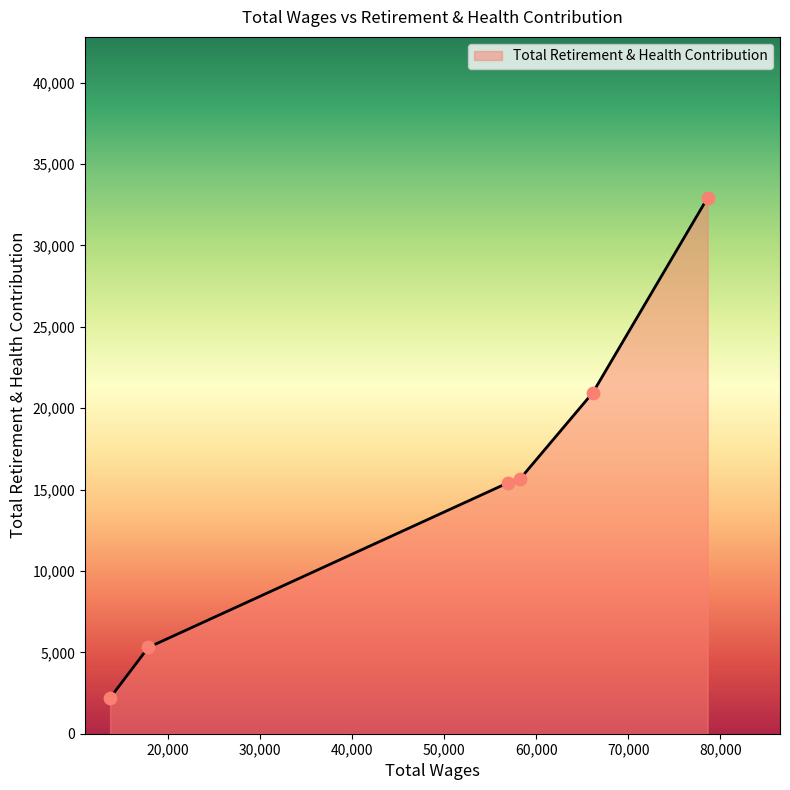

What is the minimum value shown in the chart?

2198